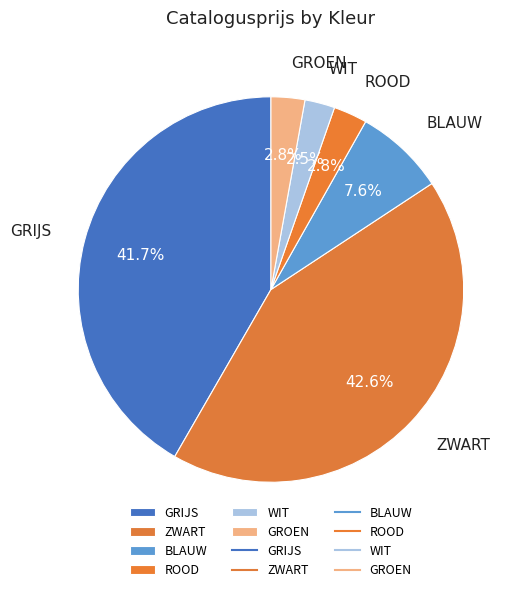

What is the largest slice in the pie chart?

ZWART